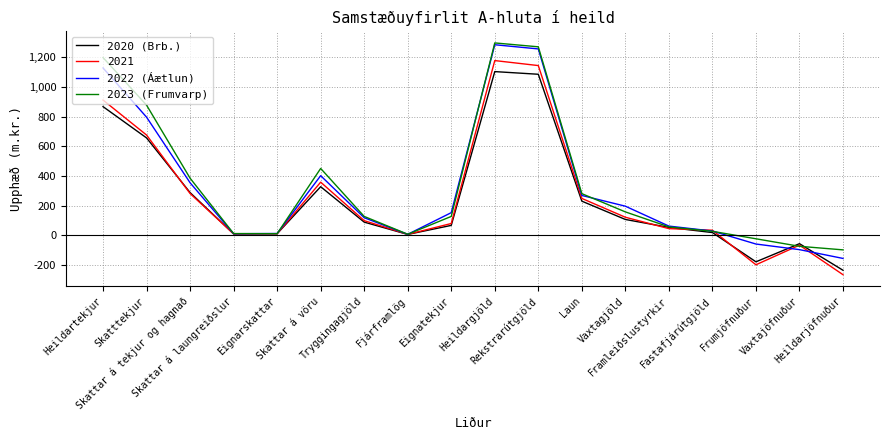

What is the label of the 18th point from the left?

Heildarjöfnuður